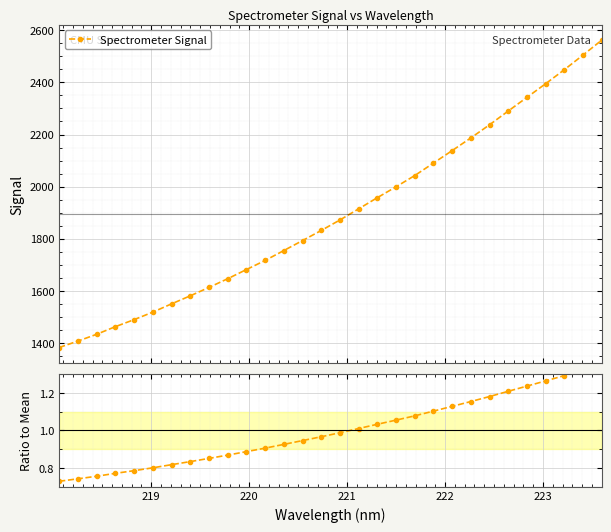

What is the value of the Spectrometer Signal point at the 4th from the left?

1462.5